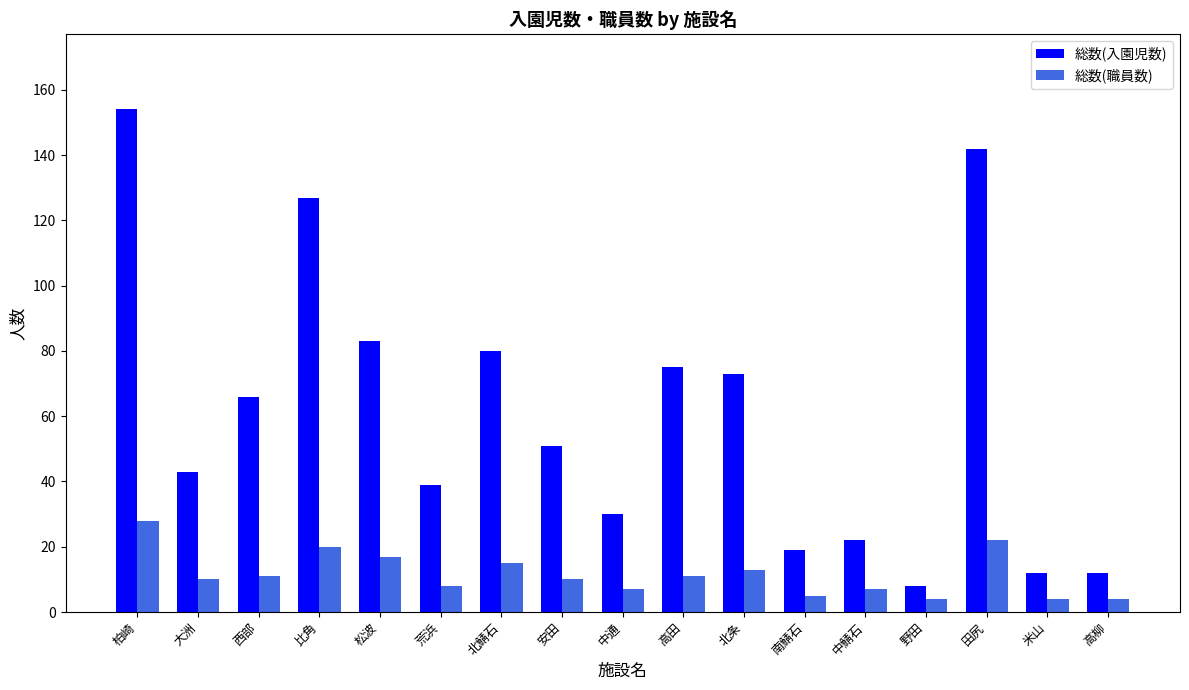

What is the label of the 12th bar from the right?

荒浜